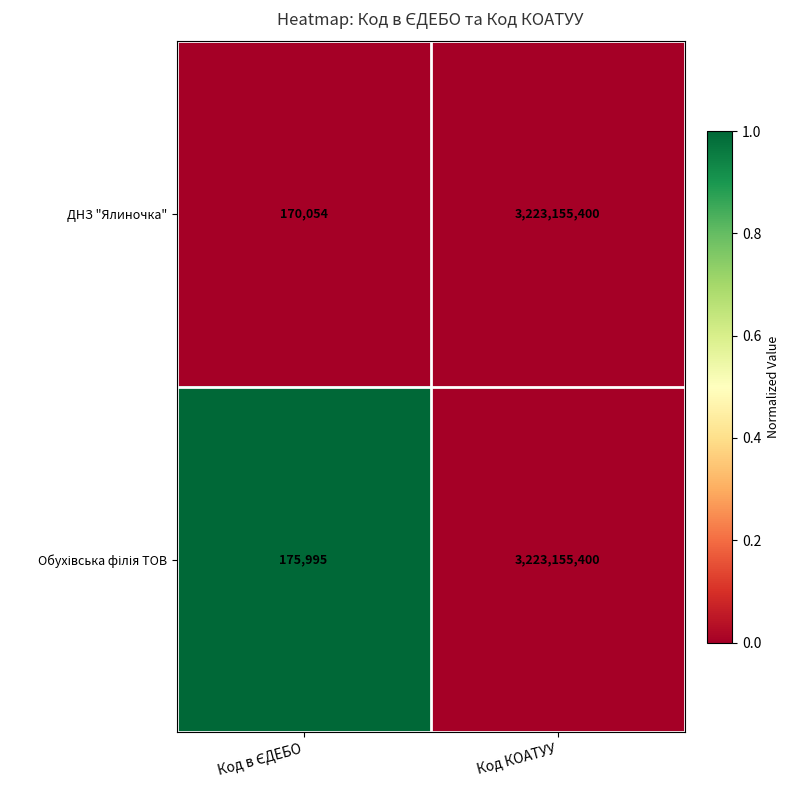

At which category is the sum across all series the highest?

Код КОАТУУ